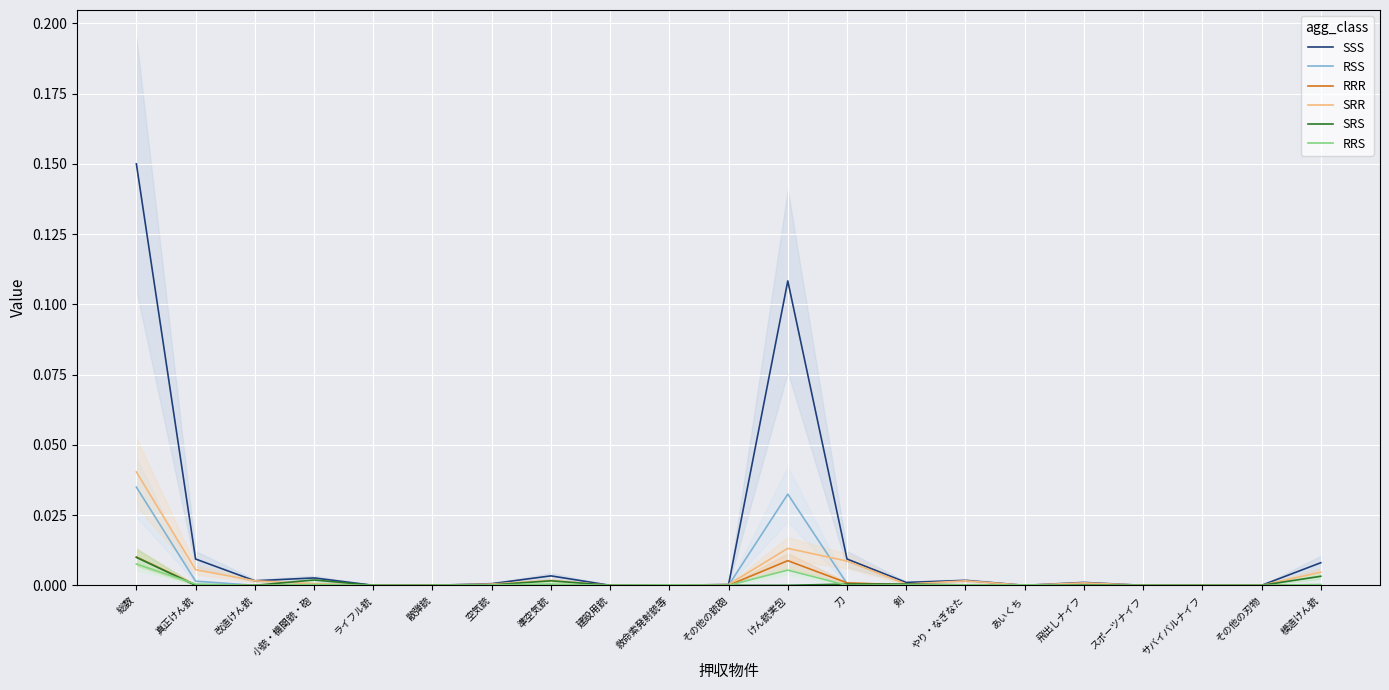

Which series has the largest range (max minus min)?

SSS